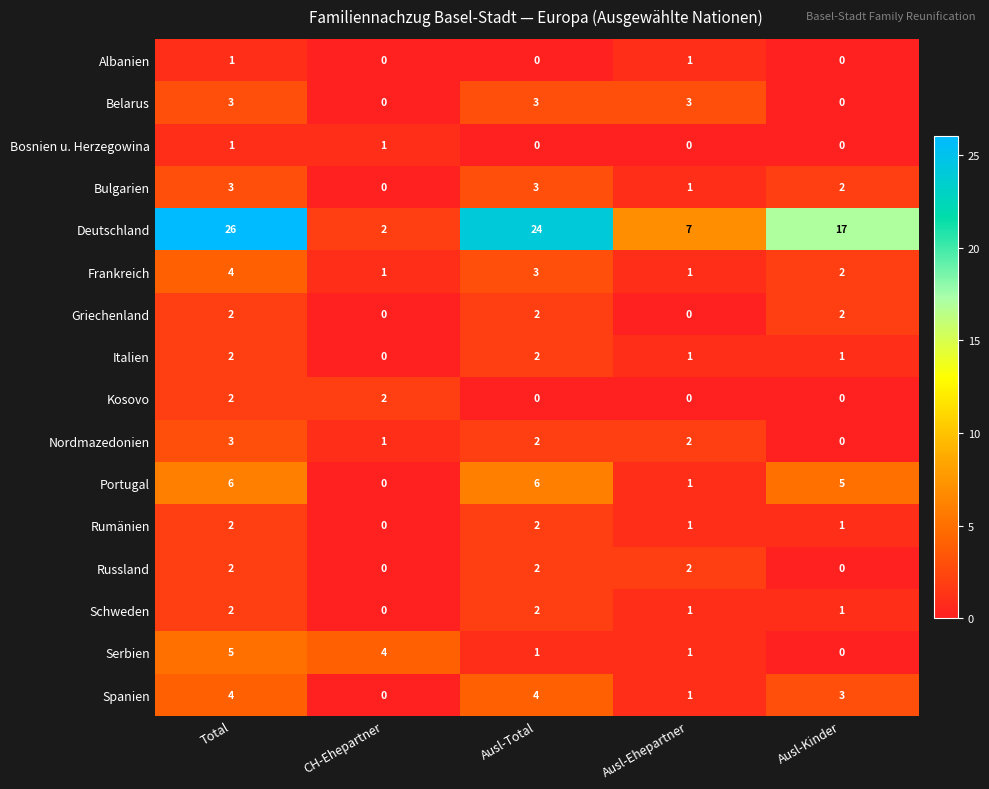

Between Total and Ausl-Ehepartner, which series saw the biggest shift?

Deutschland